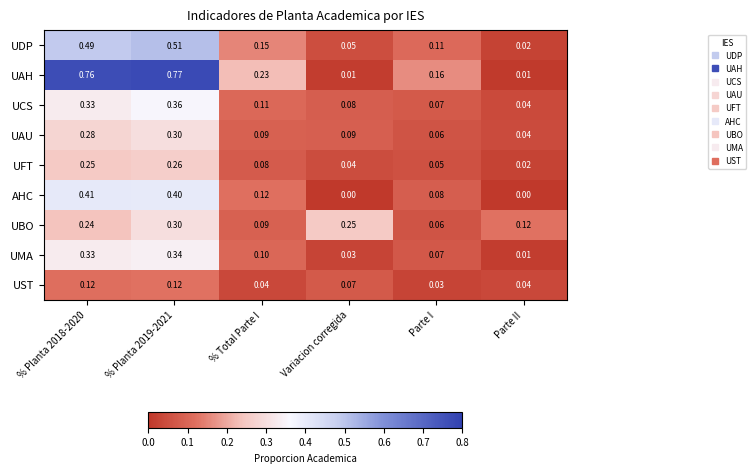

Is the value of UST at Parte I greater than the value of UAH at % Planta 2018-2020?

No